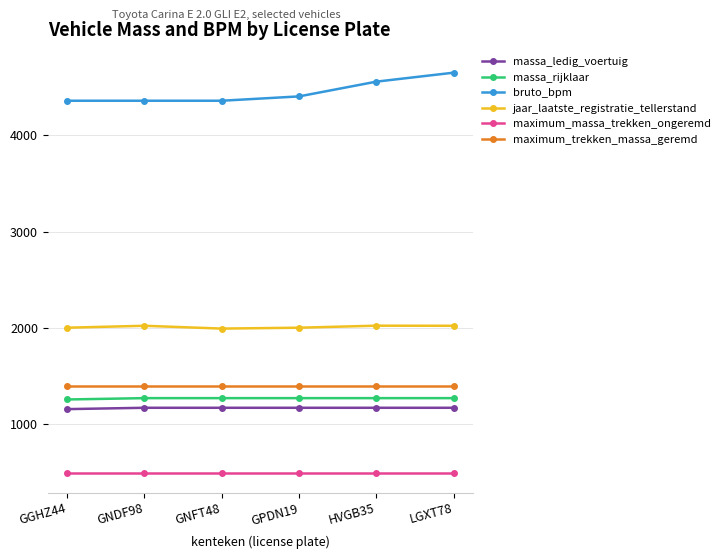

At how many categories does at least one series exceed 3117?

6